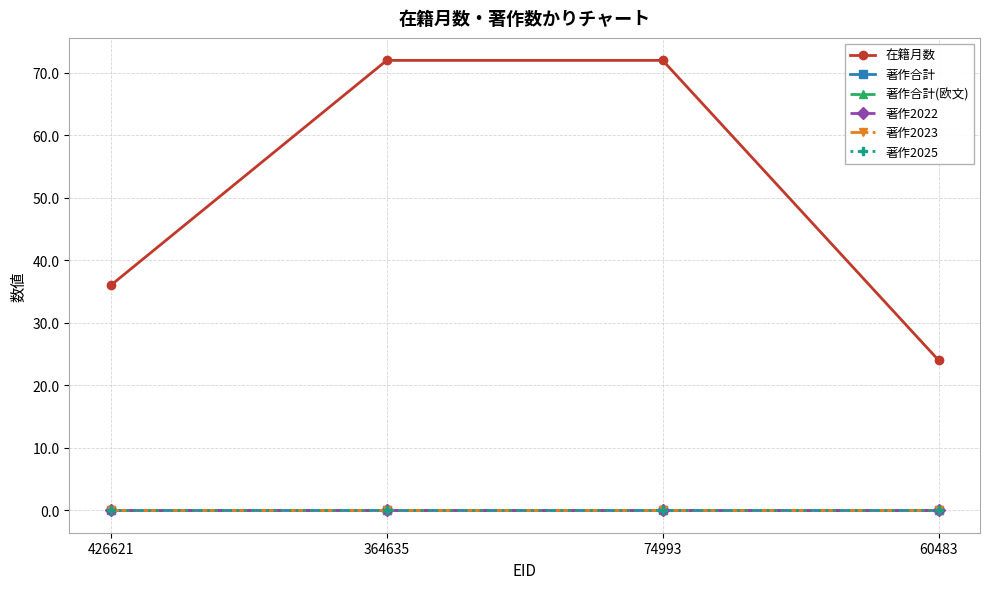

Does the chart have visible grid lines?

Yes